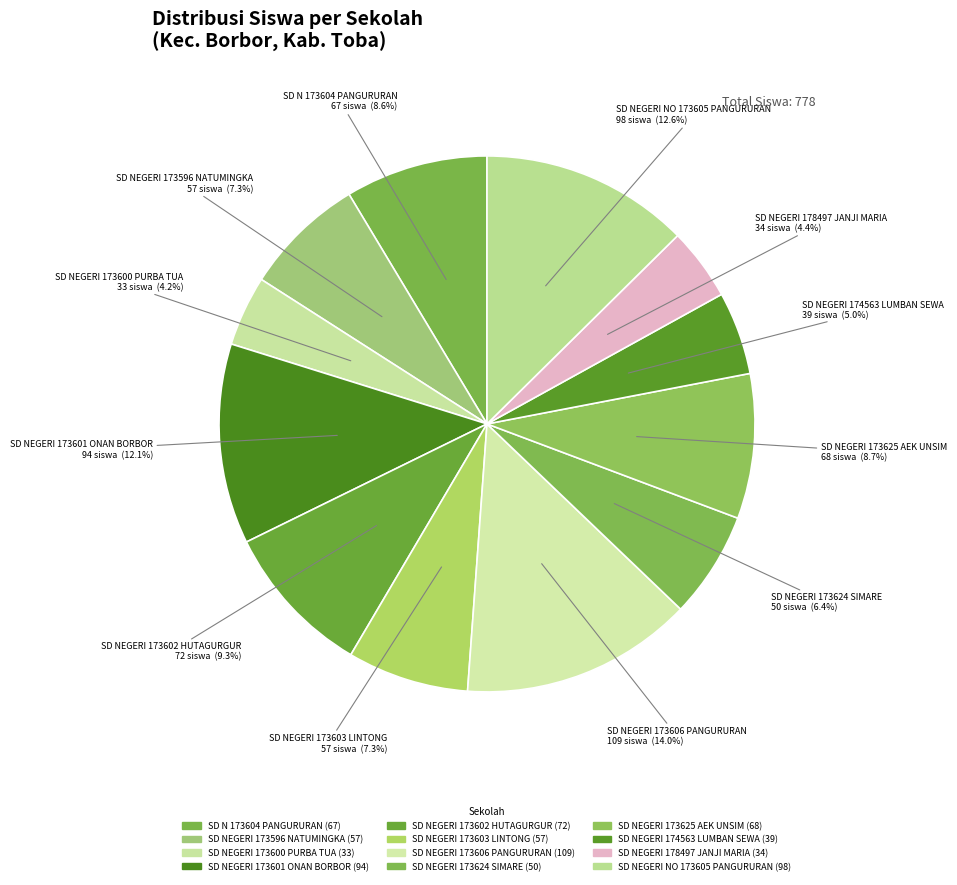

What percentage is the SD NEGERI 173624 SIMARE slice, to the nearest percent?

6%